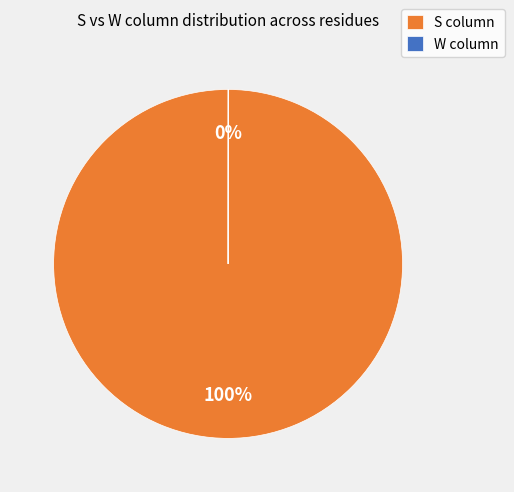

What percentage is the S column slice, to the nearest percent?

100%